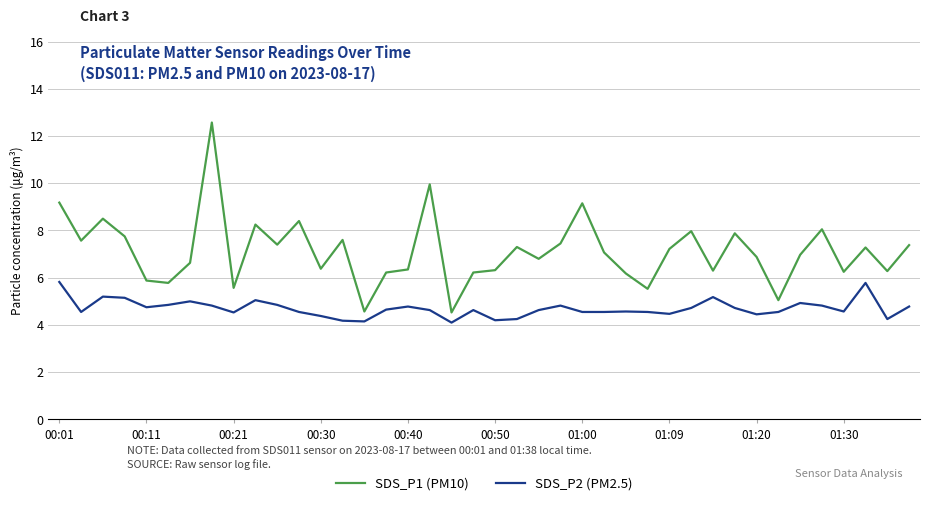

Which series has the largest total across all categories?

SDS_P1 (PM10)